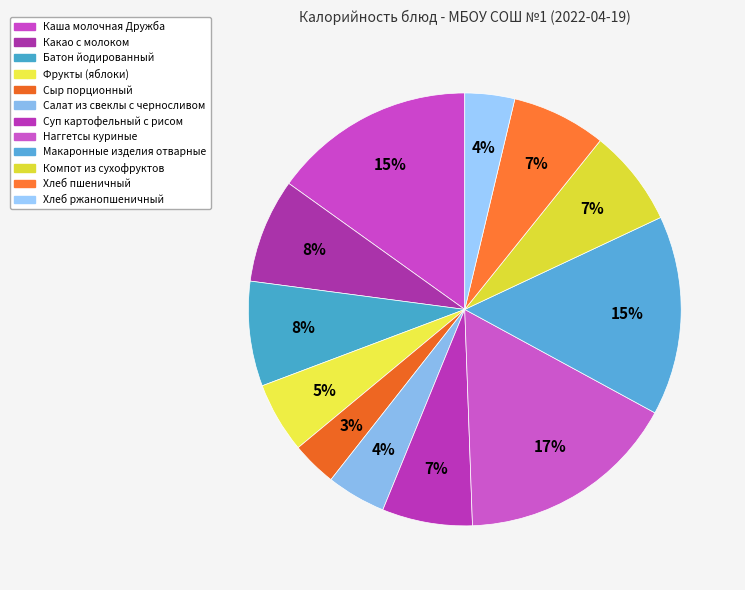

Approximately how many times larger is the value at Суп картофельный с рисом compared to Какао с молоком?

0.9